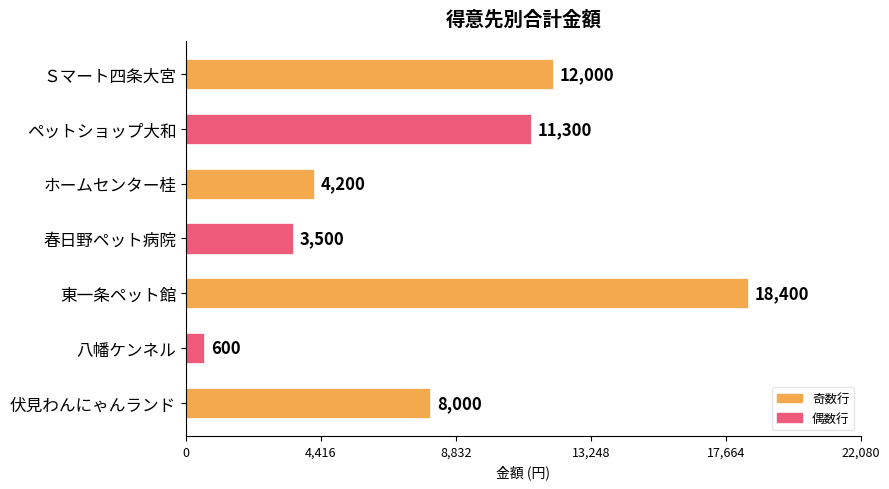

Count the number of data series in this chart.

1